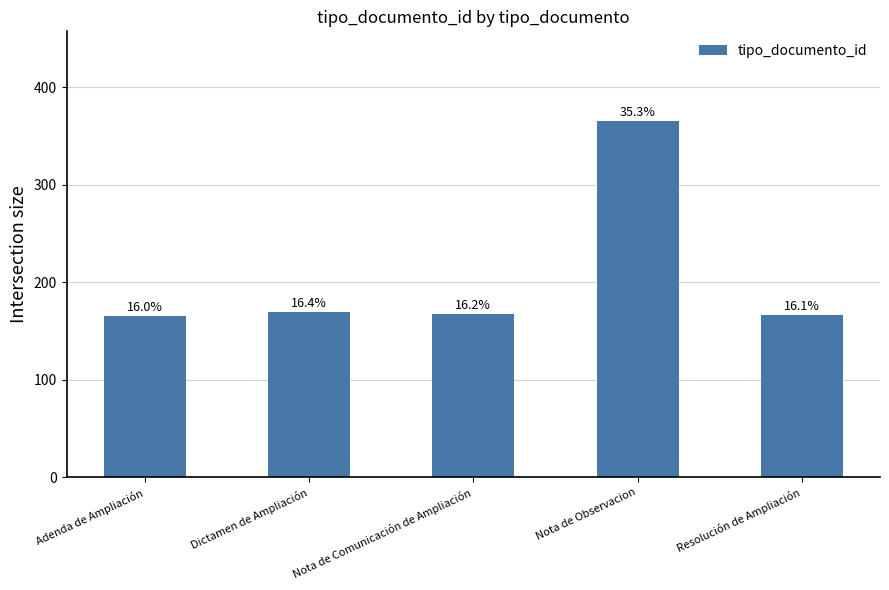

Rank the categories by value from lowest to highest.

Adenda de Ampliación, Resolución de Ampliación, Nota de Comunicación de Ampliación, Dictamen de Ampliación, Nota de Observacion